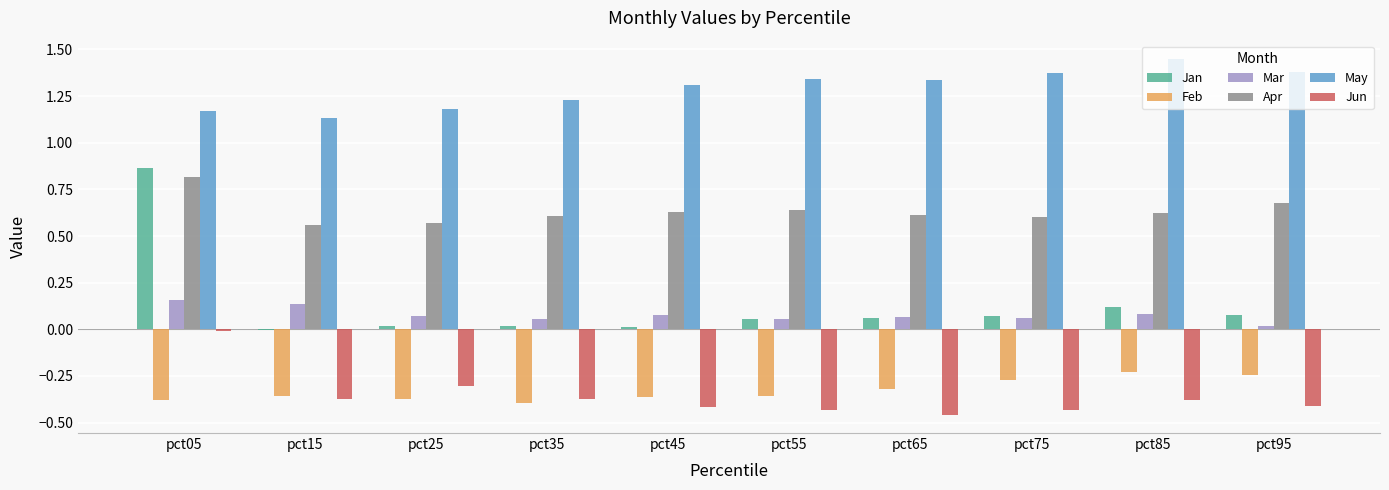

True or false: Apr has a value of 0.8 at pct85.

False